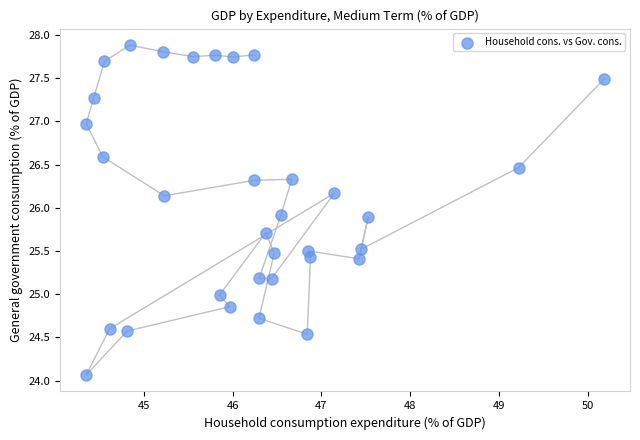

What is the range of Y values (max minus min)?

3.8